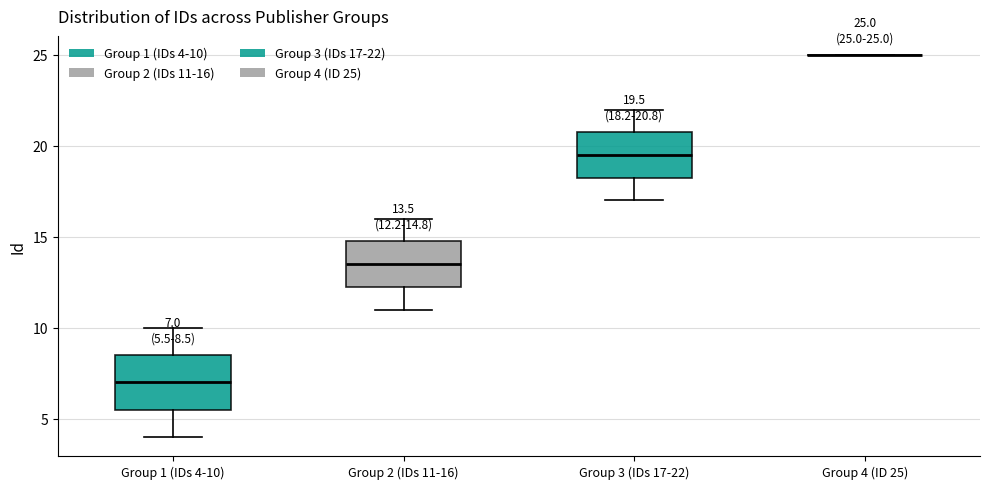

Which box is the tallest, from its lower edge to its upper edge?

Group 1 (IDs 4-10)